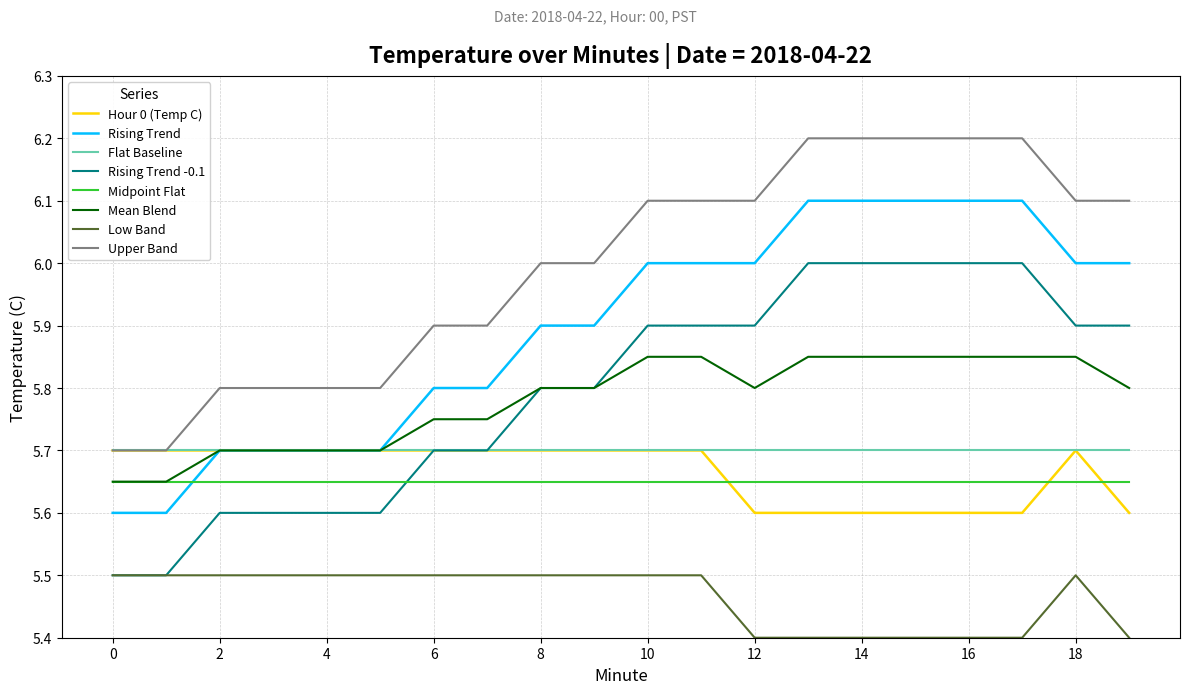

Which series has the largest total across all categories?

Upper Band